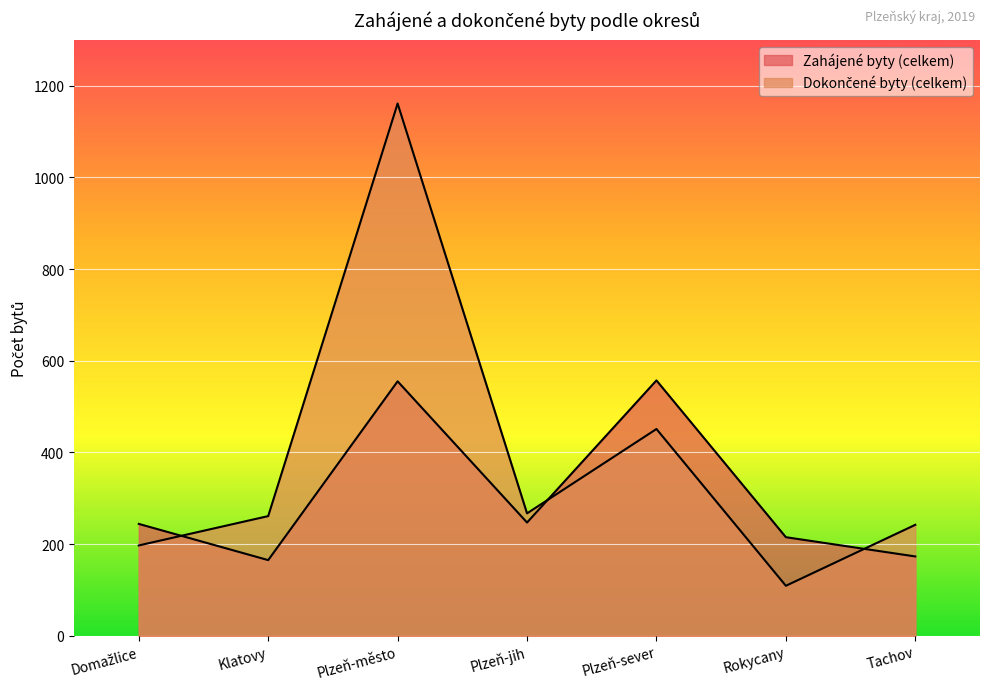

True or false: Dokončené byty (celkem) has more than 2 interior local peaks.

False